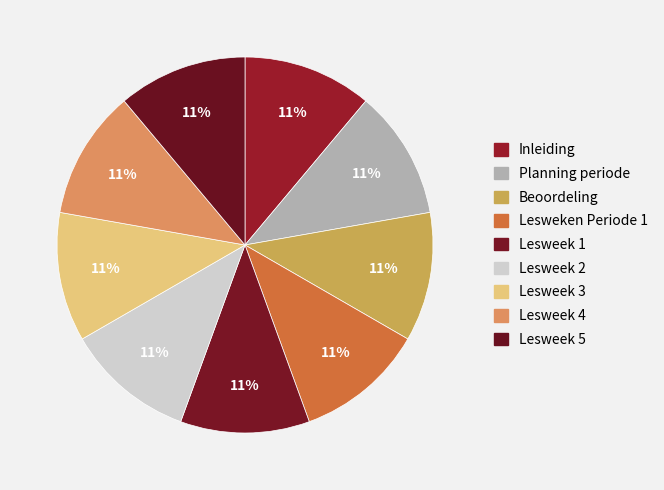

Between Planning periode and Inleiding, which is larger?

Planning periode